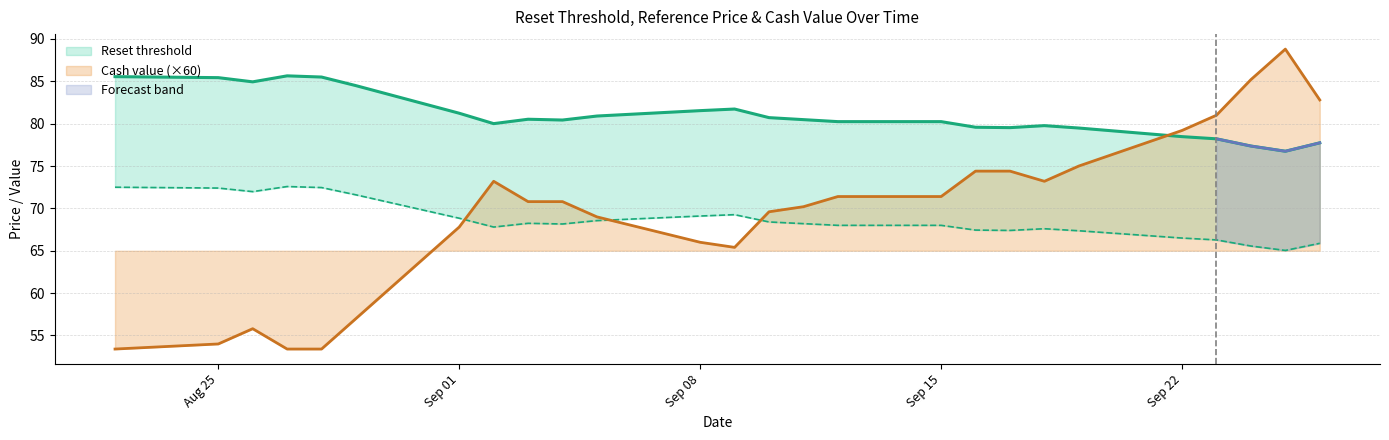

True or false: Reference price (last reset) and Cash value cross at least once.

True